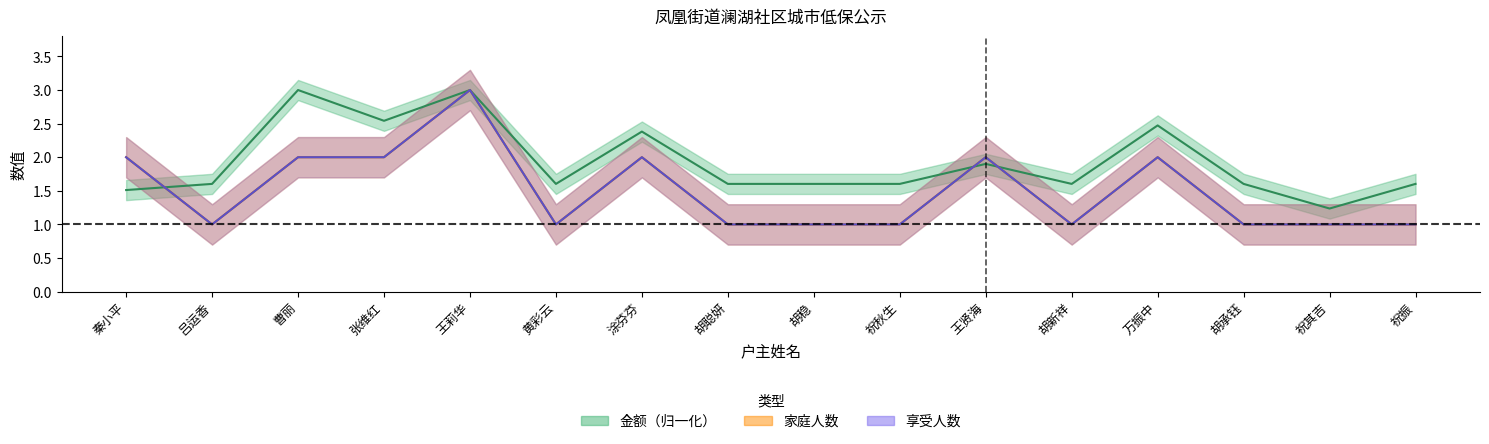

What is the difference between the second highest and minimum values in the 享受人数 series?

1.0